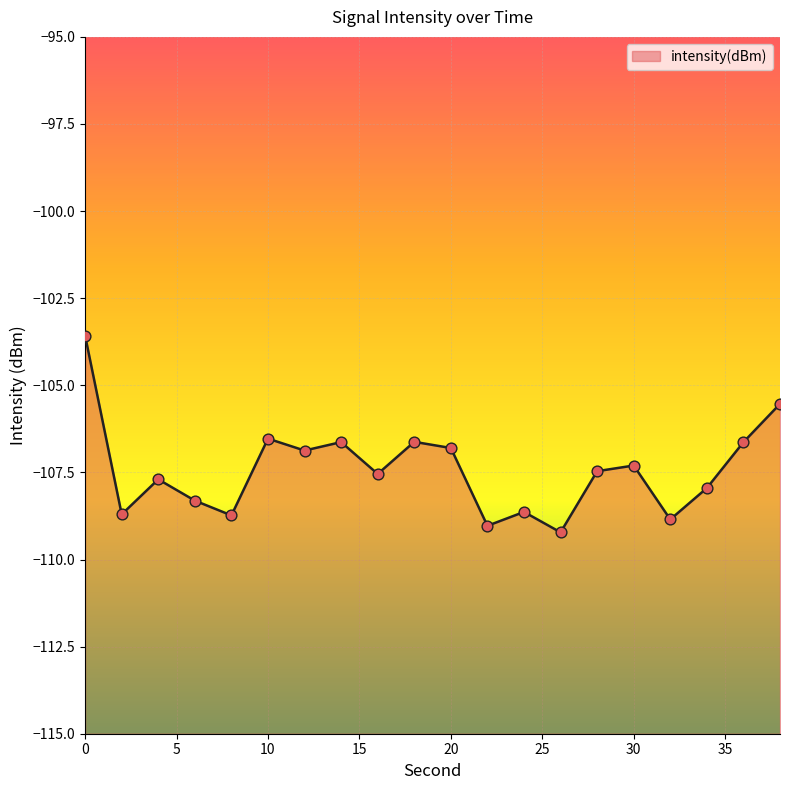

Between 36 and 2, which is larger?

36